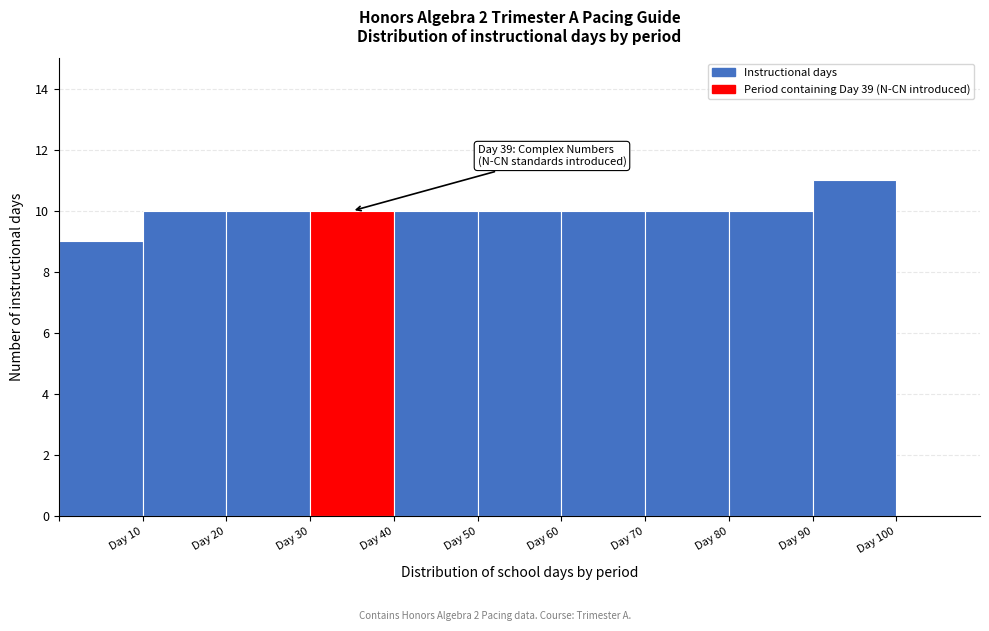

Over which range of the x-axis is the bar tallest?

90 to 100